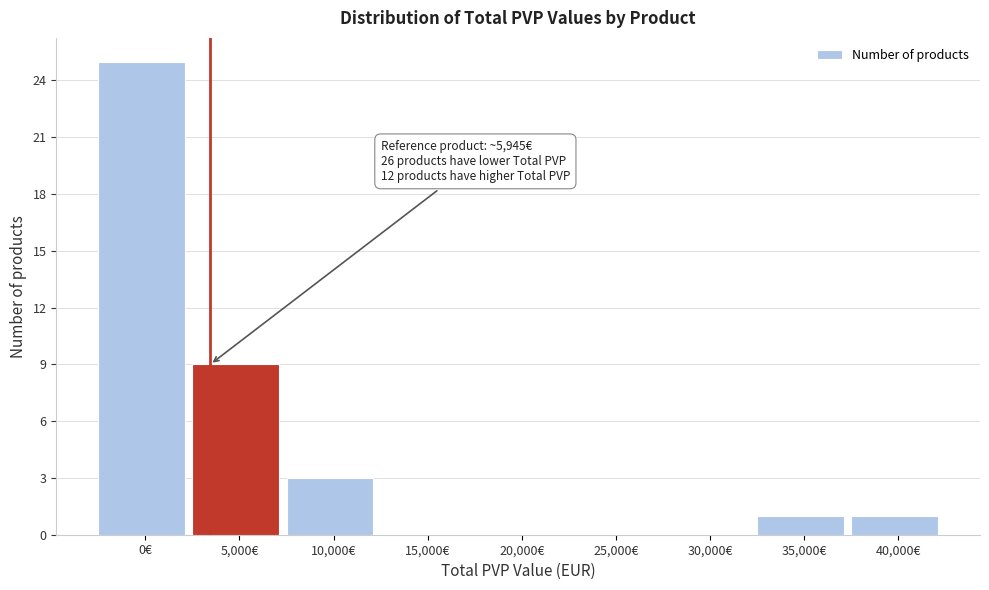

Reading left to right, list all the values displayed in this chart.

0€=25	5,000€=9	10,000€=3	15,000€=0	20,000€=0	25,000€=0	30,000€=0	35,000€=1	40,000€=1